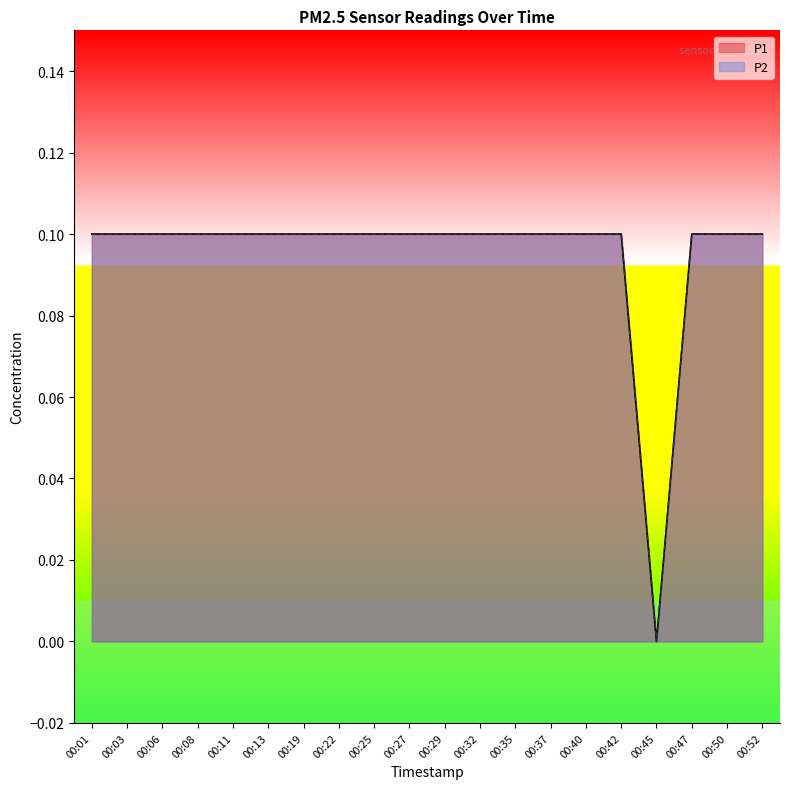

At 00:37, list the series in order from smallest to largest.

P1, P2